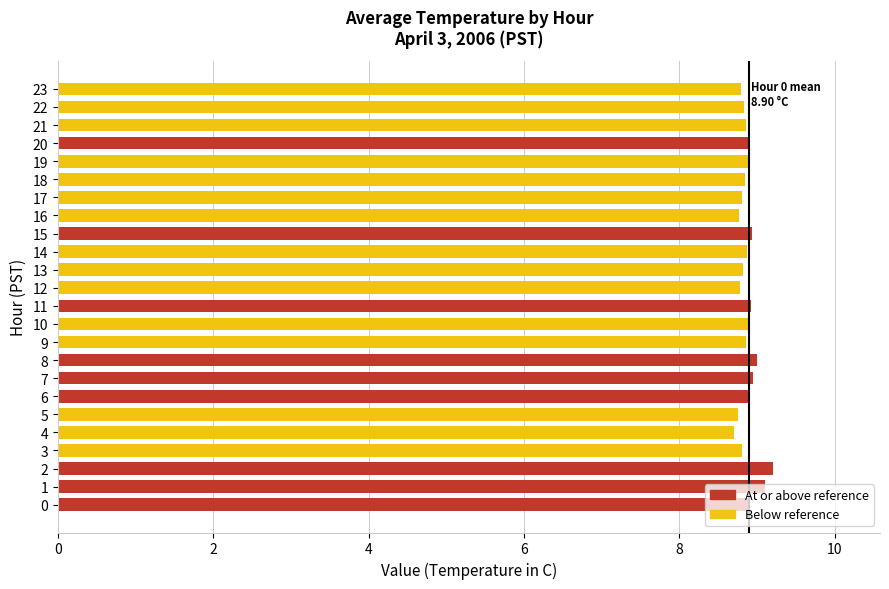

What is the difference between the maximum and minimum values?

0.5